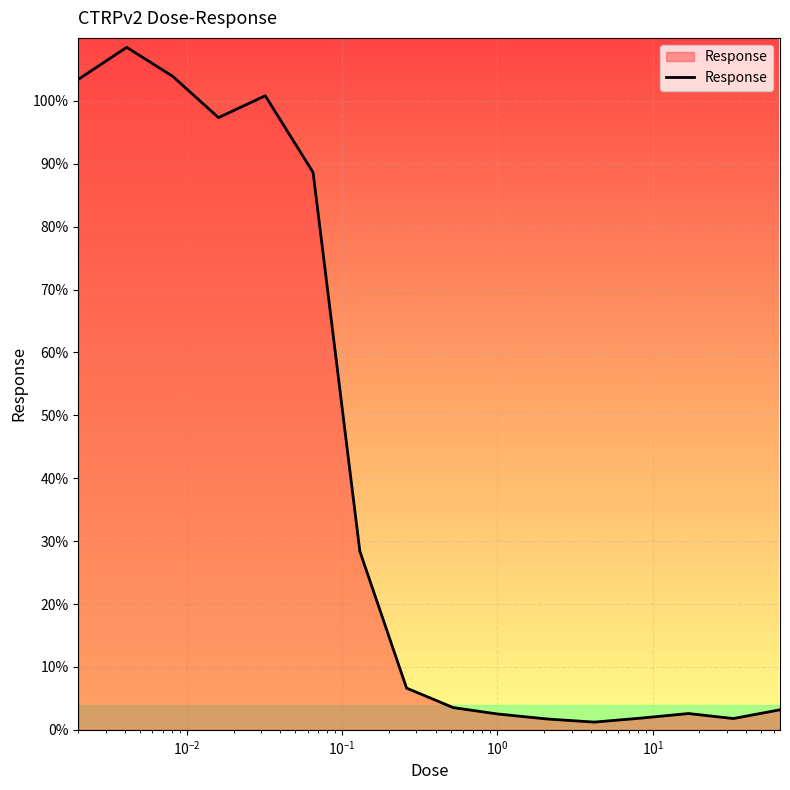

What is the difference between the maximum and minimum values?

107.3